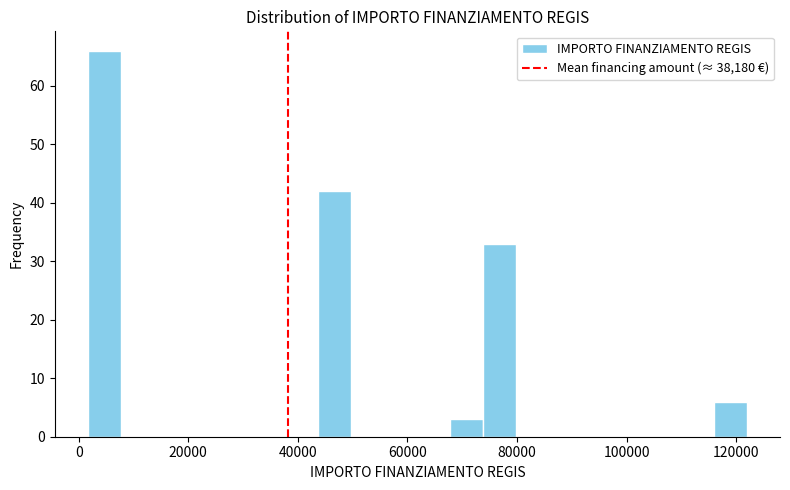

Around what value on the x-axis is the tallest bar? Give the approximate position of its centre, as read against the axis.

4000